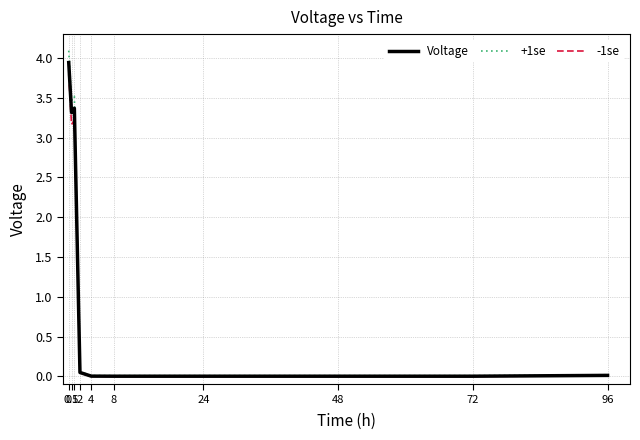

What is the highest value of the Voltage series?

3.9